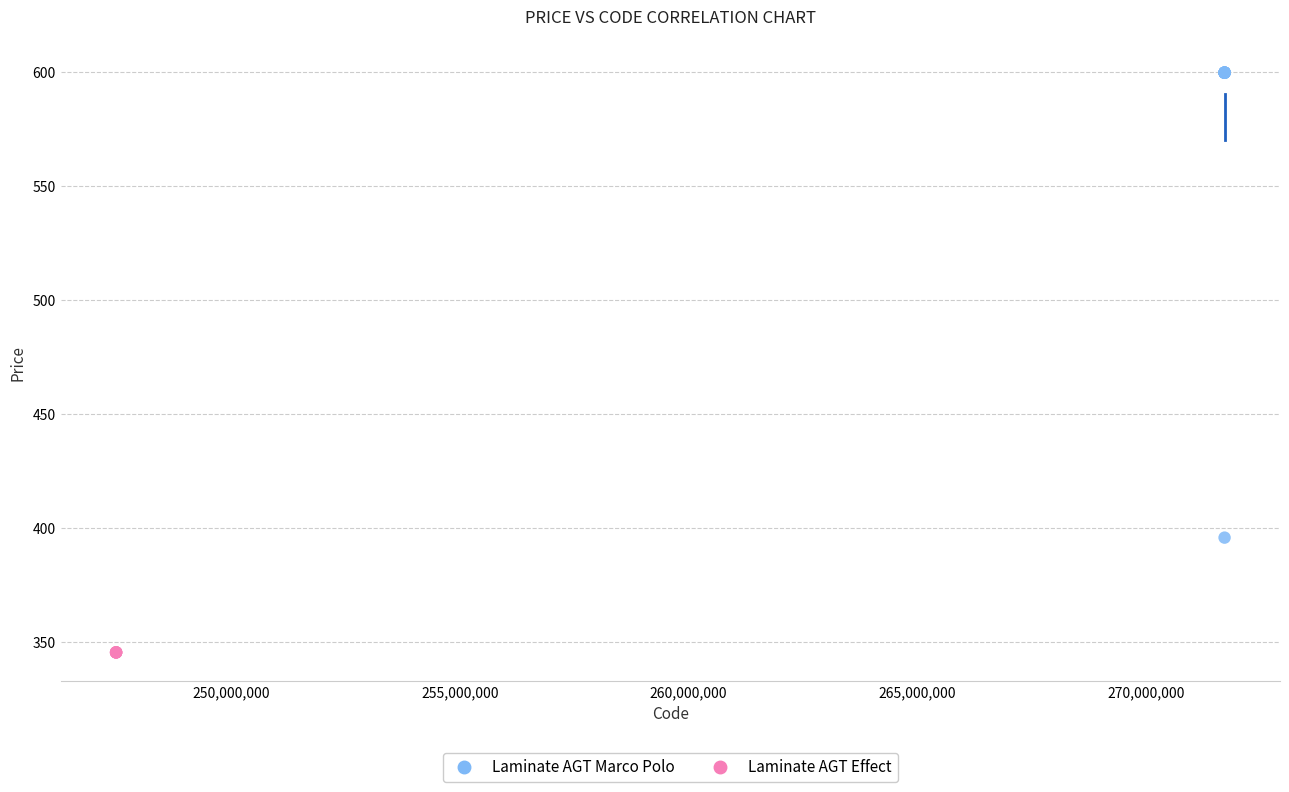

Which series reaches the maximum Y coordinate?

Laminate AGT Marco Polo